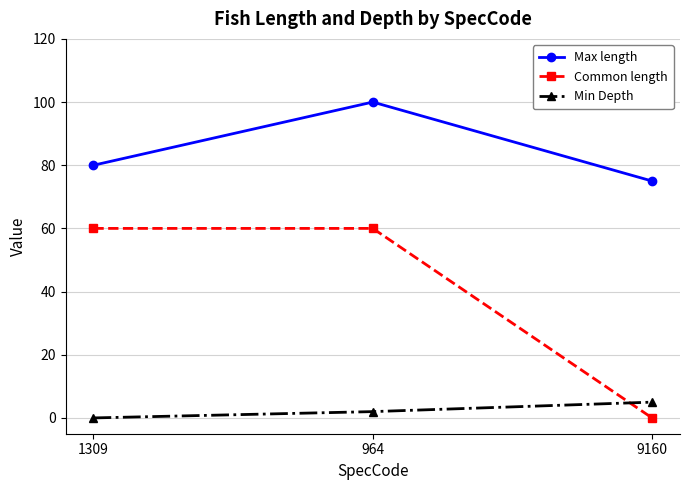

Which series has the largest total across all categories?

Max length